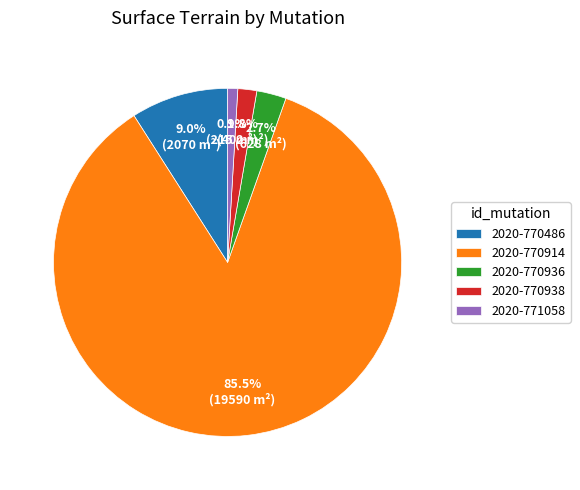

What is the majority slice?

2020-770914